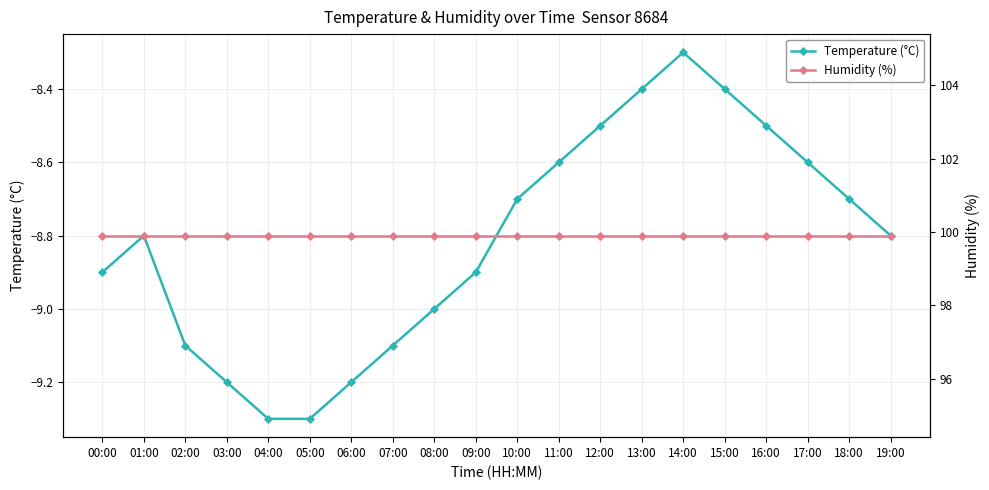

What is the label of the 16th point from the left?

15:00